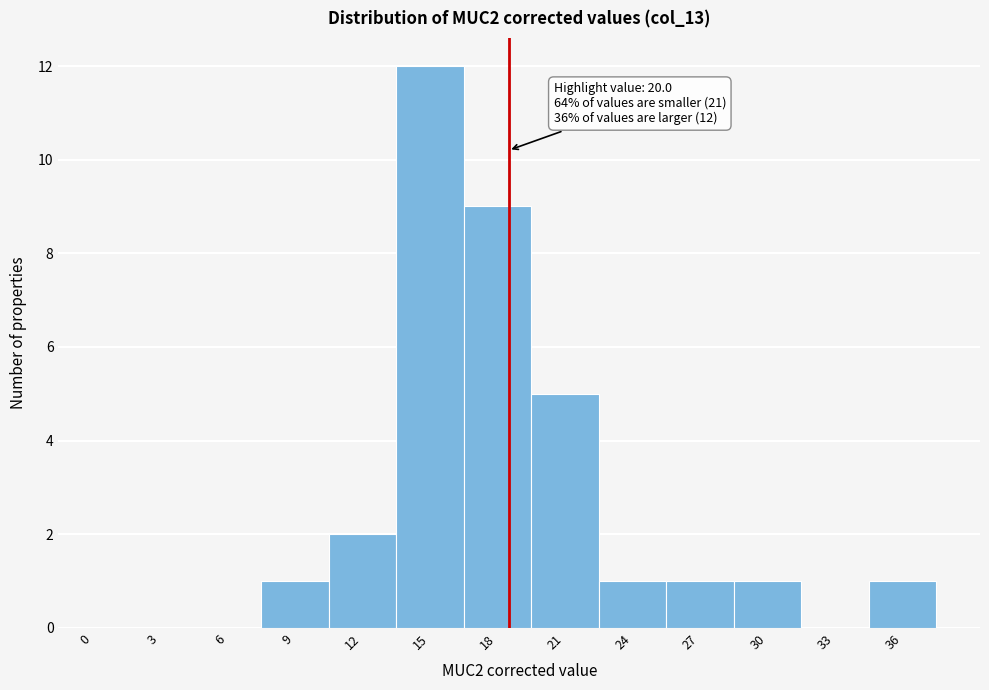

Reading left to right, extract all data points from this chart.

0=0	3=0	6=0	9=1	12=2	15=12	18=9	21=5	24=1	27=1	30=1	33=0	36=1